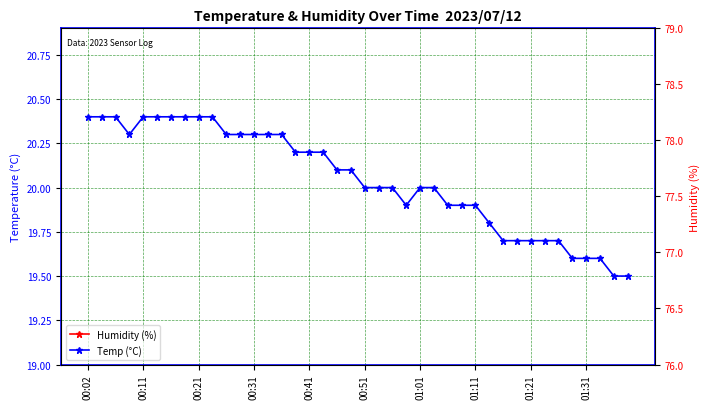

Which series changed the most between 01:11 and 25?

Humidity (%)